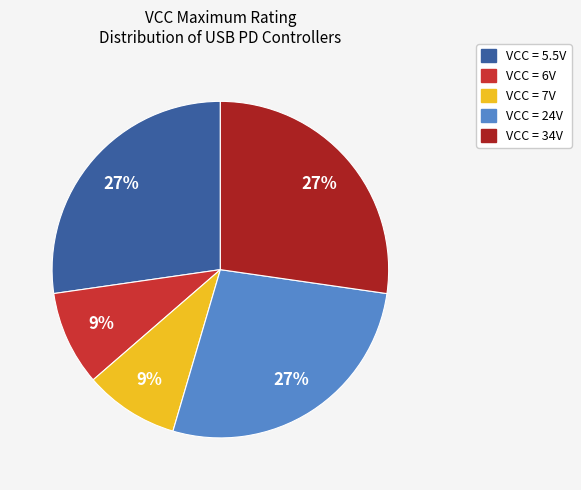

Is there any slice that represents more than half of the pie?

No